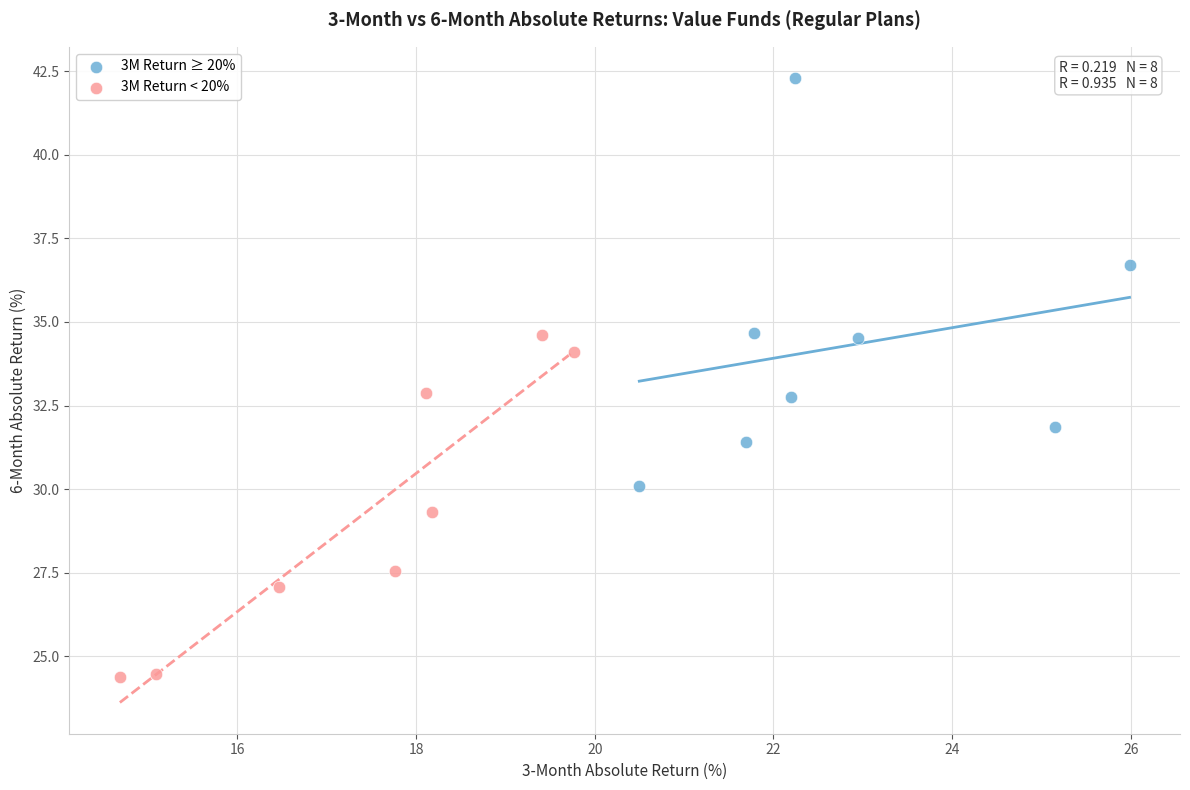

Which series contains the lowest Y value?

3M Return < 20%